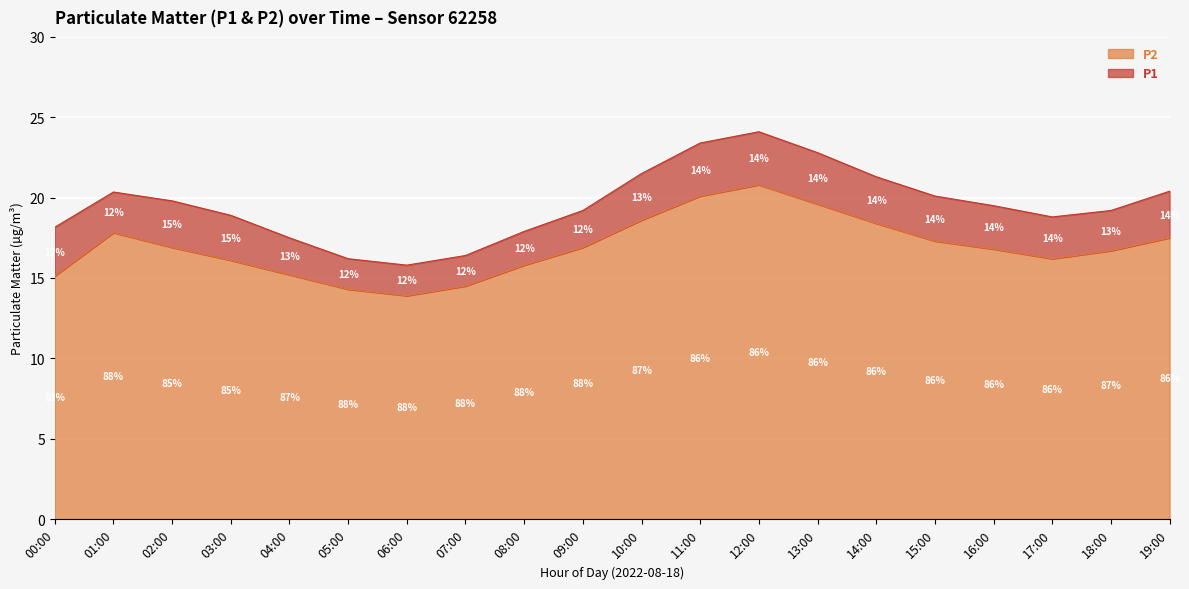

Where does the P1 series first go above 19?

01:00